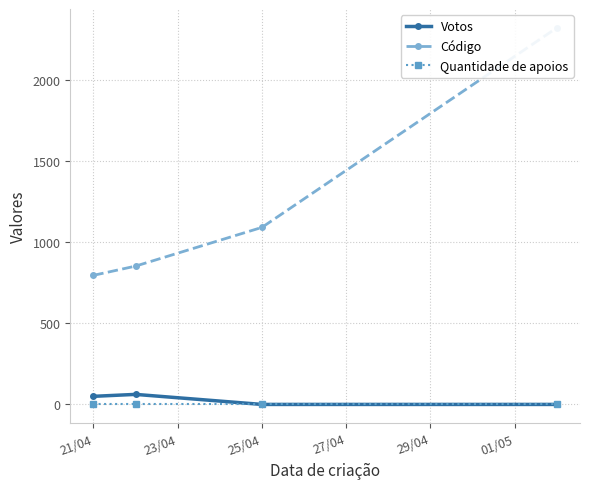

What is the highest value of the Votos series?

62